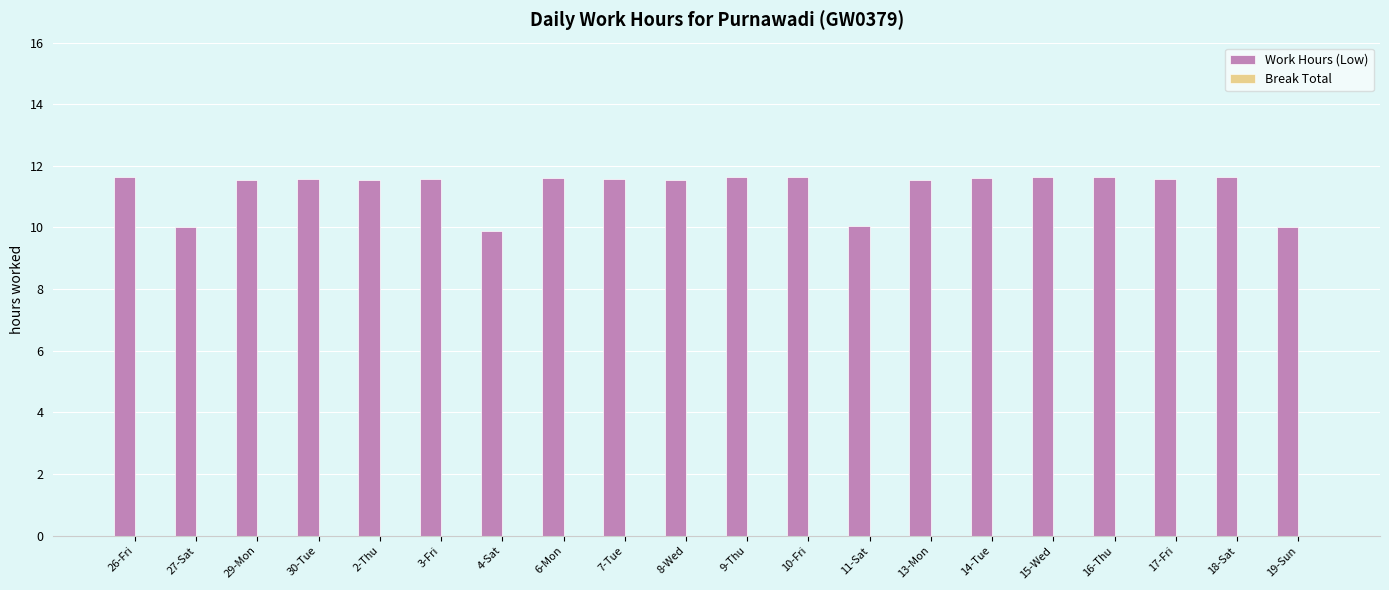

Between 30-Tue and 4-Sat, which is larger?

30-Tue